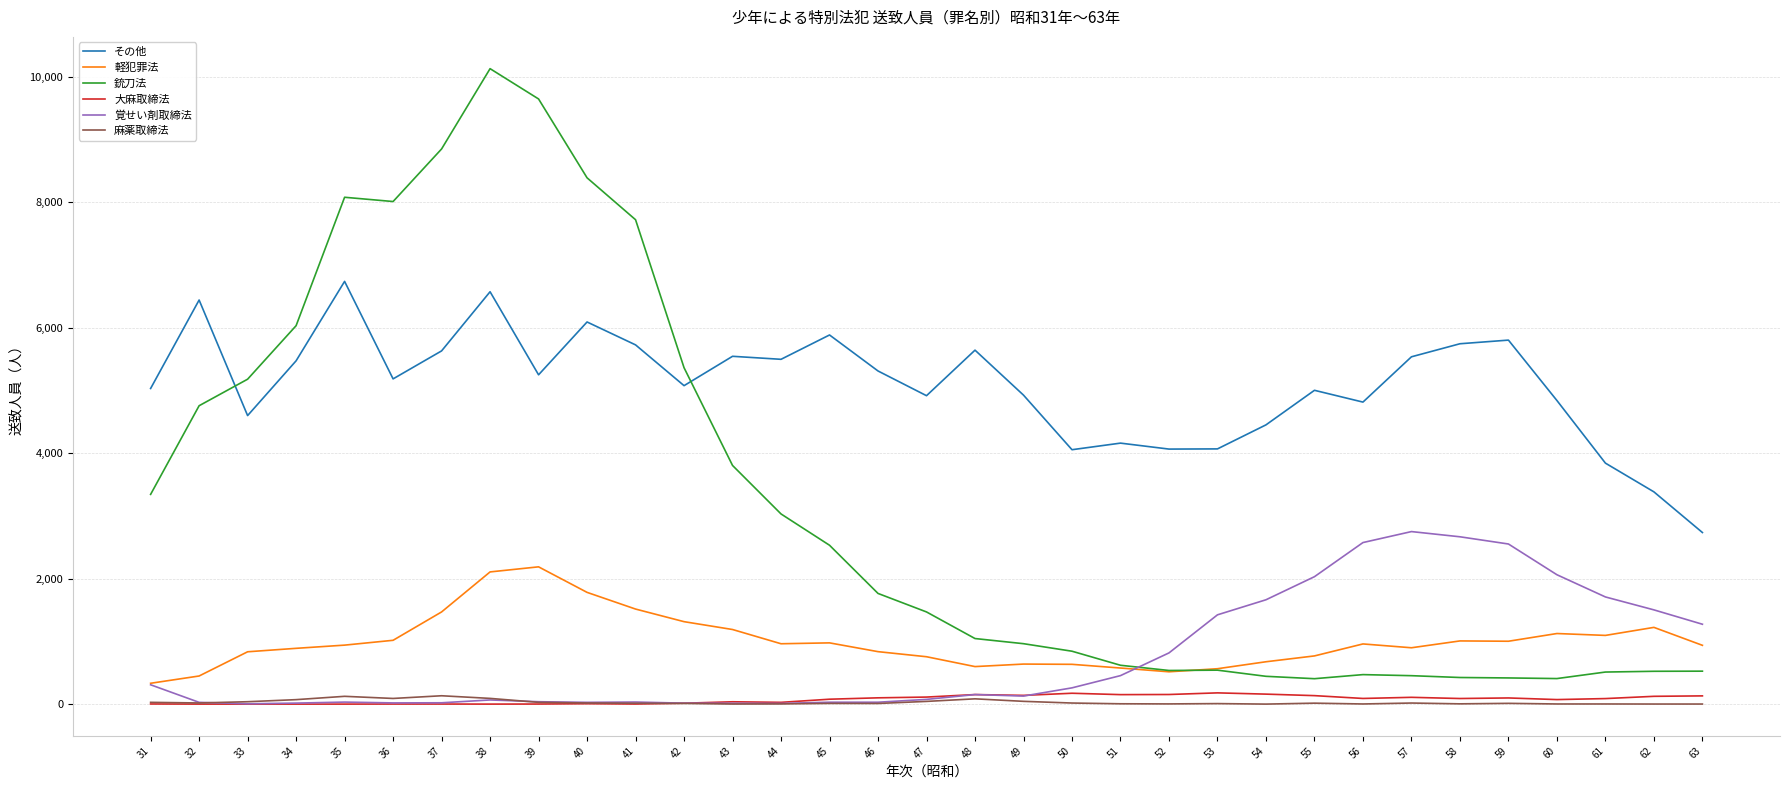

At which category does the chart reach its peak across all series?

38